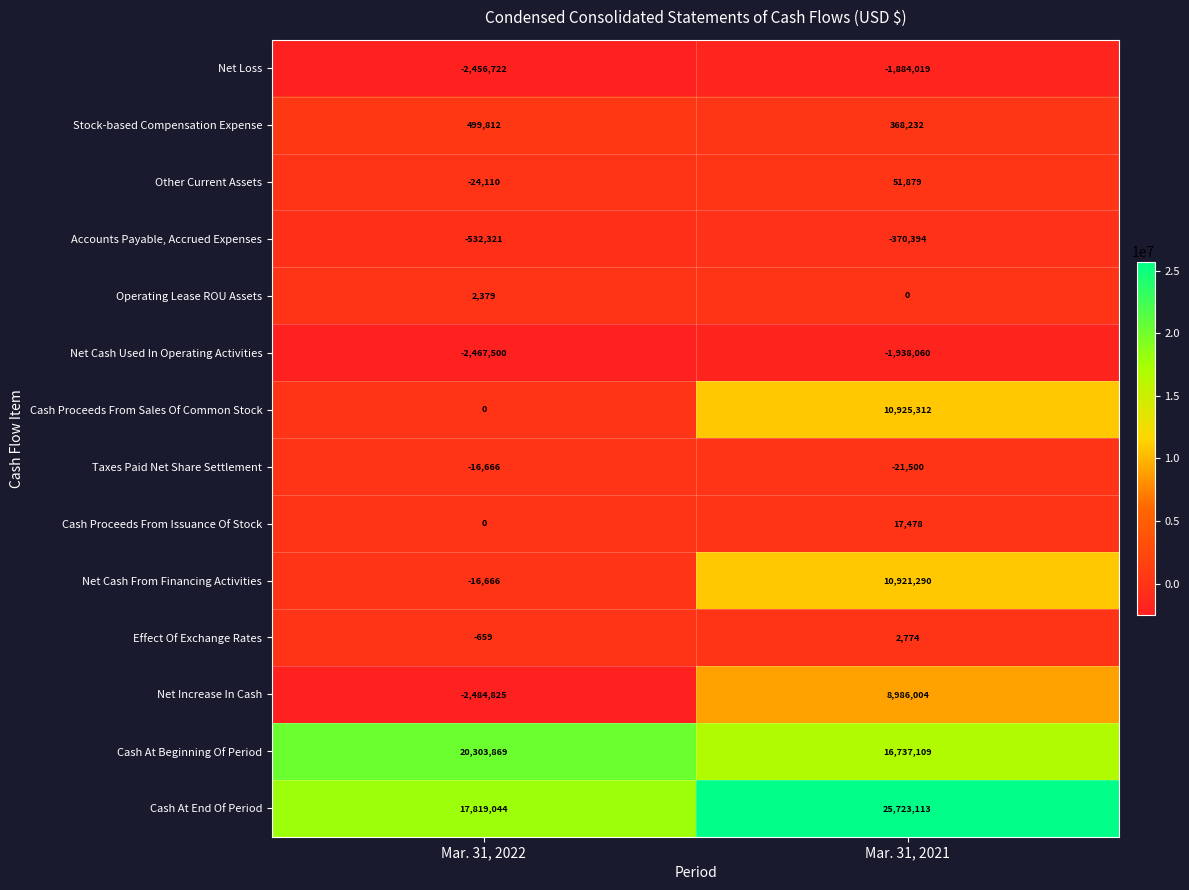

Is the value of Other Current Assets at Mar. 31, 2022 greater than the value of Accounts Payable, Accrued Expenses at Mar. 31, 2021?

Yes